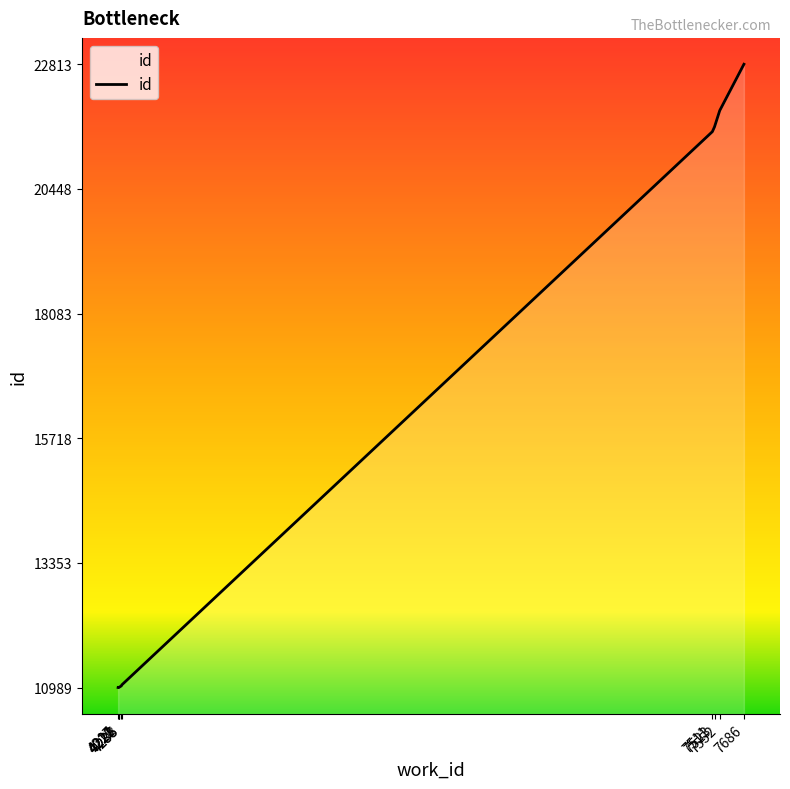

What is the sum of the values at 7511 and 7523?

43159